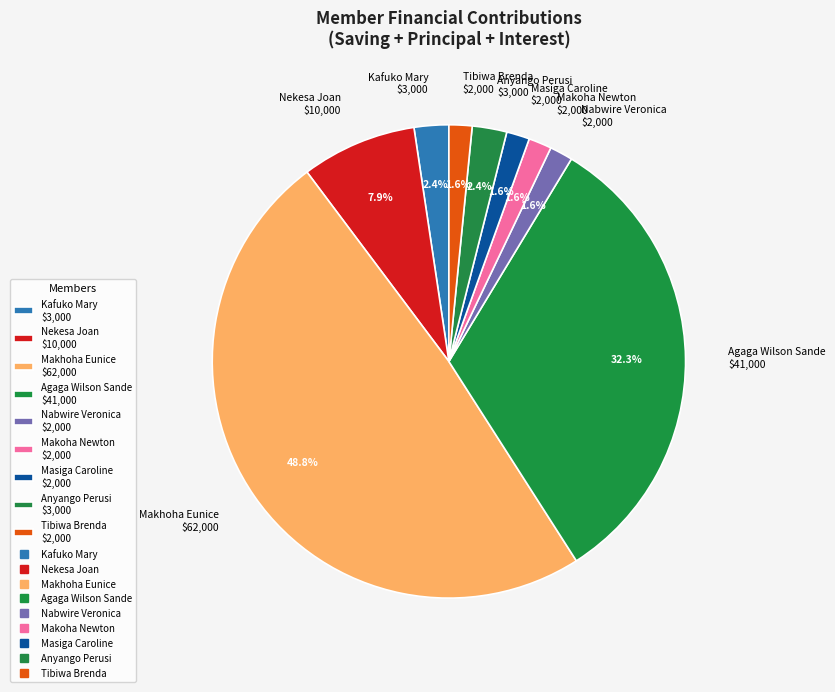

Does any single category account for the majority?

No